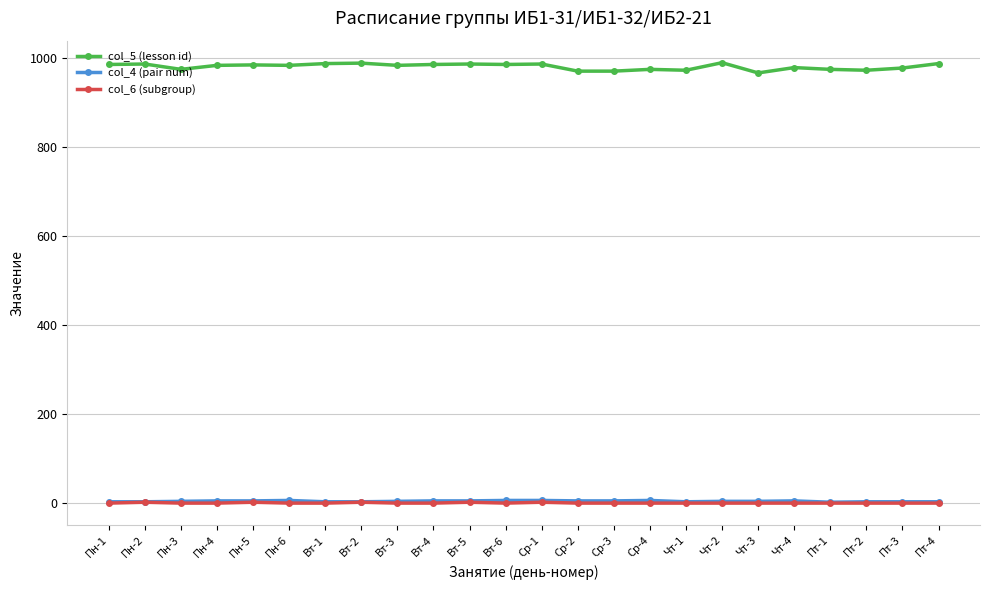

At how many categories does at least one series exceed 862?

24